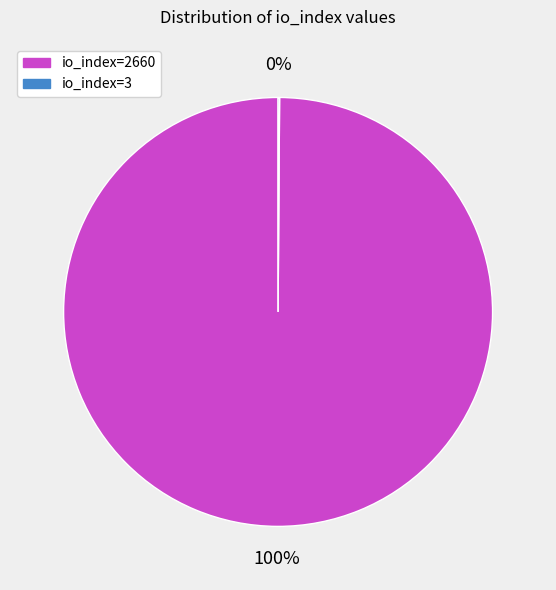

Is it true that io_index=2660 is 100% of the pie?

True